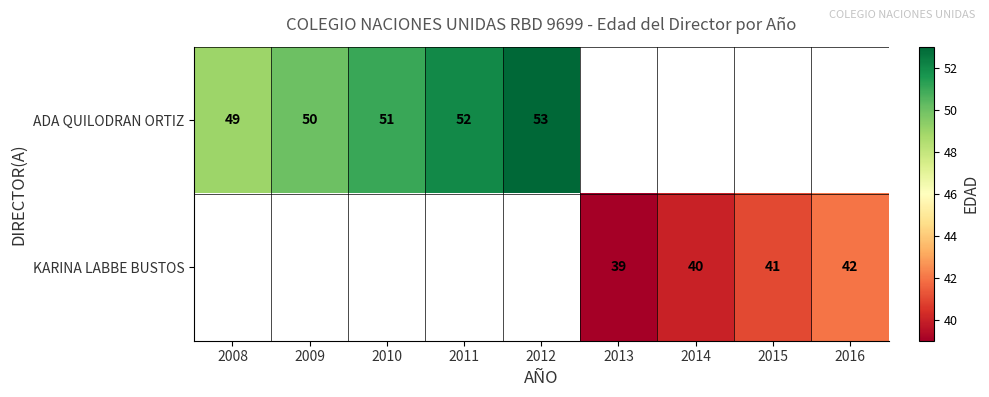

True or false: KARINA LABBE BUSTOS has a value of 23 at 2016.

False